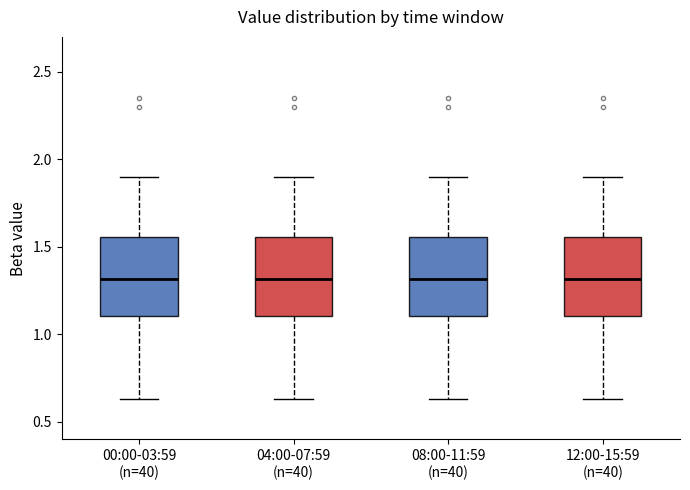

Reading left to right, transcribe this box plot: for each box, give where its median line is, the range the box spans, and where its two whiskers end, as read against the y-axis. The values are not printed on the chart, so give them approximately, as read against the axis.

00:00-03:59 (n=40): median 1.30, box 1.10 to 1.55, whiskers 0.65 to 1.90
04:00-07:59 (n=40): median 1.30, box 1.10 to 1.55, whiskers 0.65 to 1.90
08:00-11:59 (n=40): median 1.30, box 1.10 to 1.55, whiskers 0.65 to 1.90
12:00-15:59 (n=40): median 1.30, box 1.10 to 1.55, whiskers 0.65 to 1.90